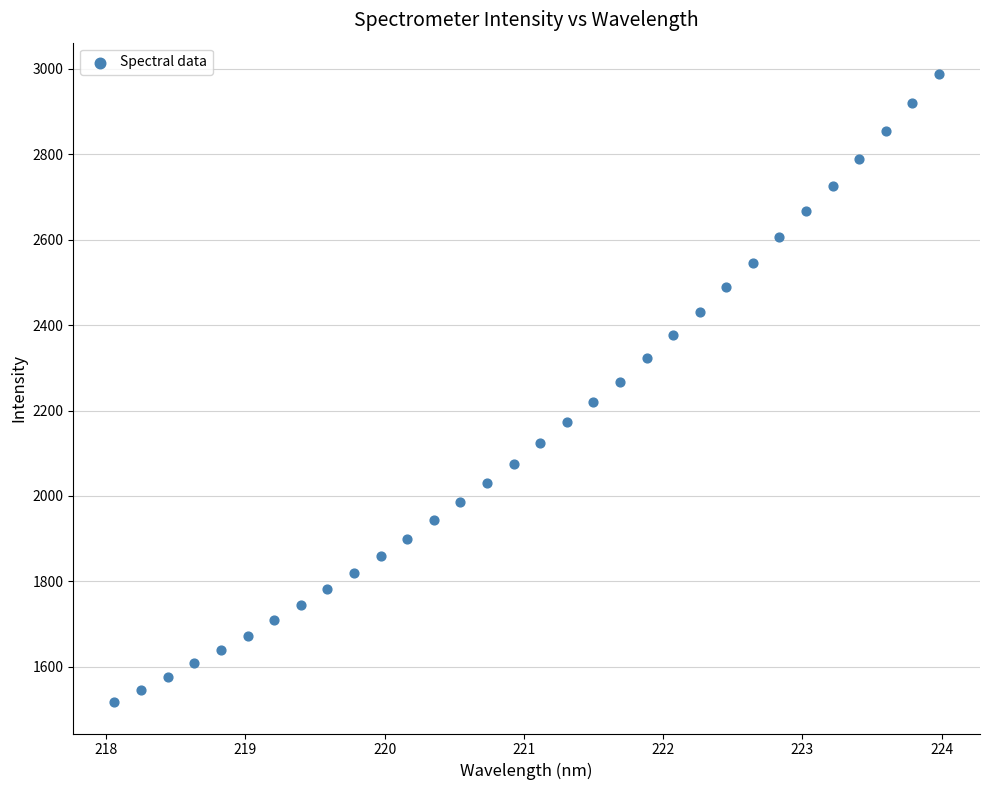

What is the range of X values (max minus min)?

5.9